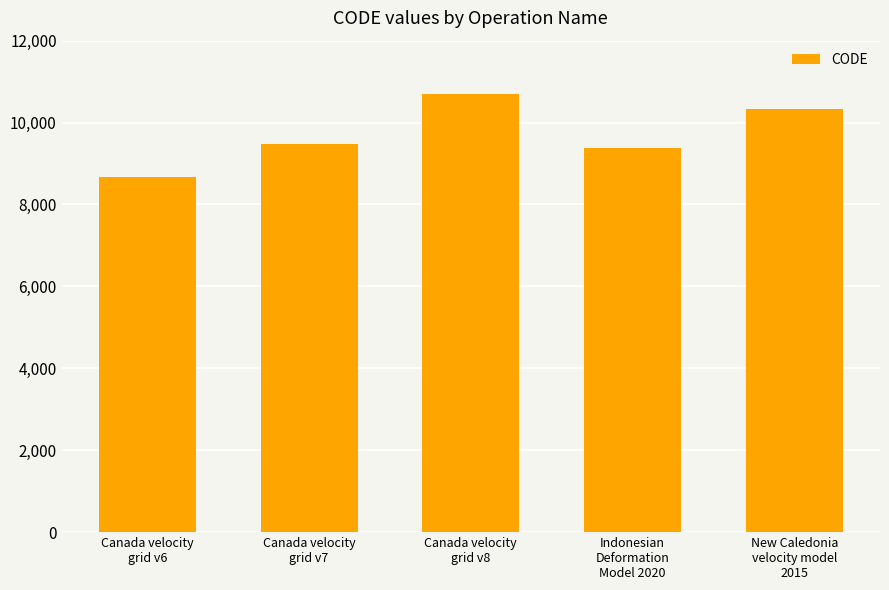

How many data points does each series have?

5